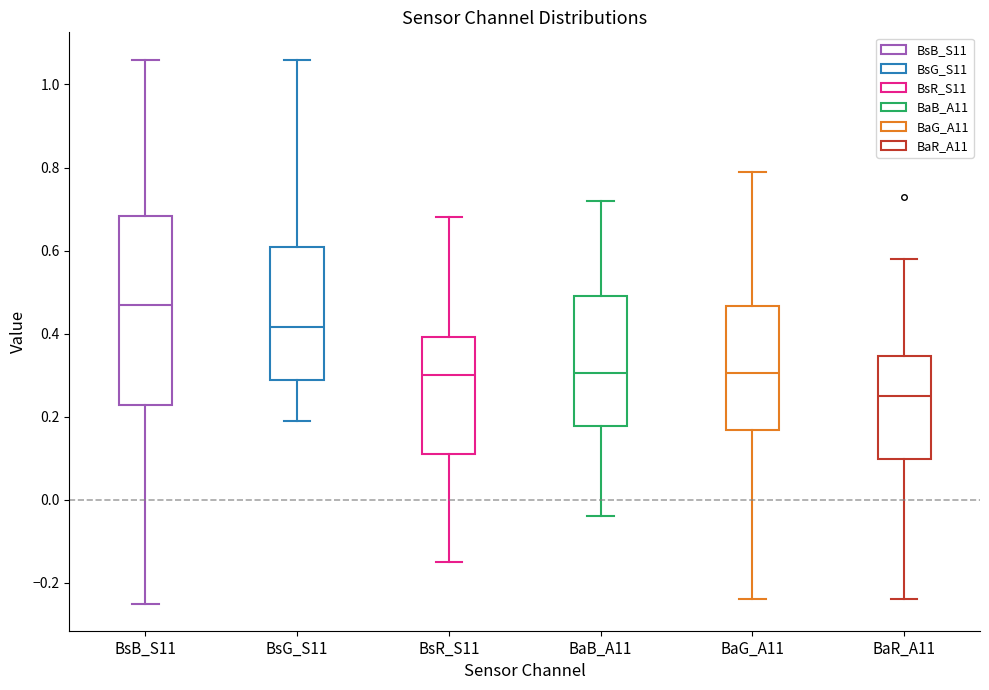

Reading left to right, transcribe this box plot: for each box, give where its median line is, the range the box spans, and where its two whiskers end, as read against the y-axis. The values are not printed on the chart, so give them approximately, as read against the axis.

BsB_S11: median 0.48, box 0.22 to 0.68, whiskers -0.24 to 1.06
BsG_S11: median 0.42, box 0.28 to 0.60, whiskers 0.20 to 1.06
BsR_S11: median 0.30, box 0.12 to 0.40, whiskers -0.14 to 0.68
BaB_A11: median 0.30, box 0.18 to 0.50, whiskers -0.04 to 0.72
BaG_A11: median 0.30, box 0.16 to 0.46, whiskers -0.24 to 0.80
BaR_A11: median 0.26, box 0.10 to 0.34, whiskers -0.24 to 0.58